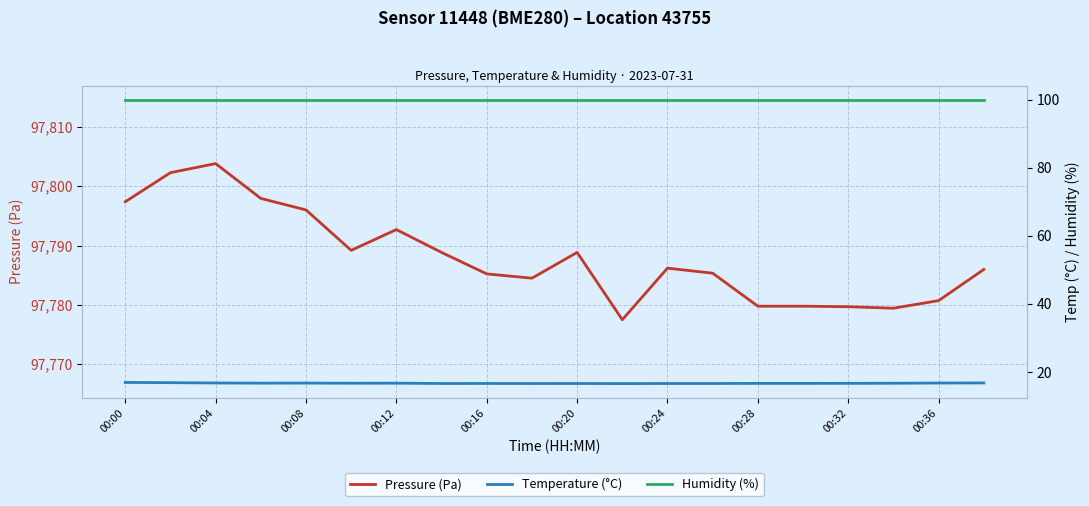

True or false: Pressure (Pa) and Temperature (°C) intersect in this chart.

False